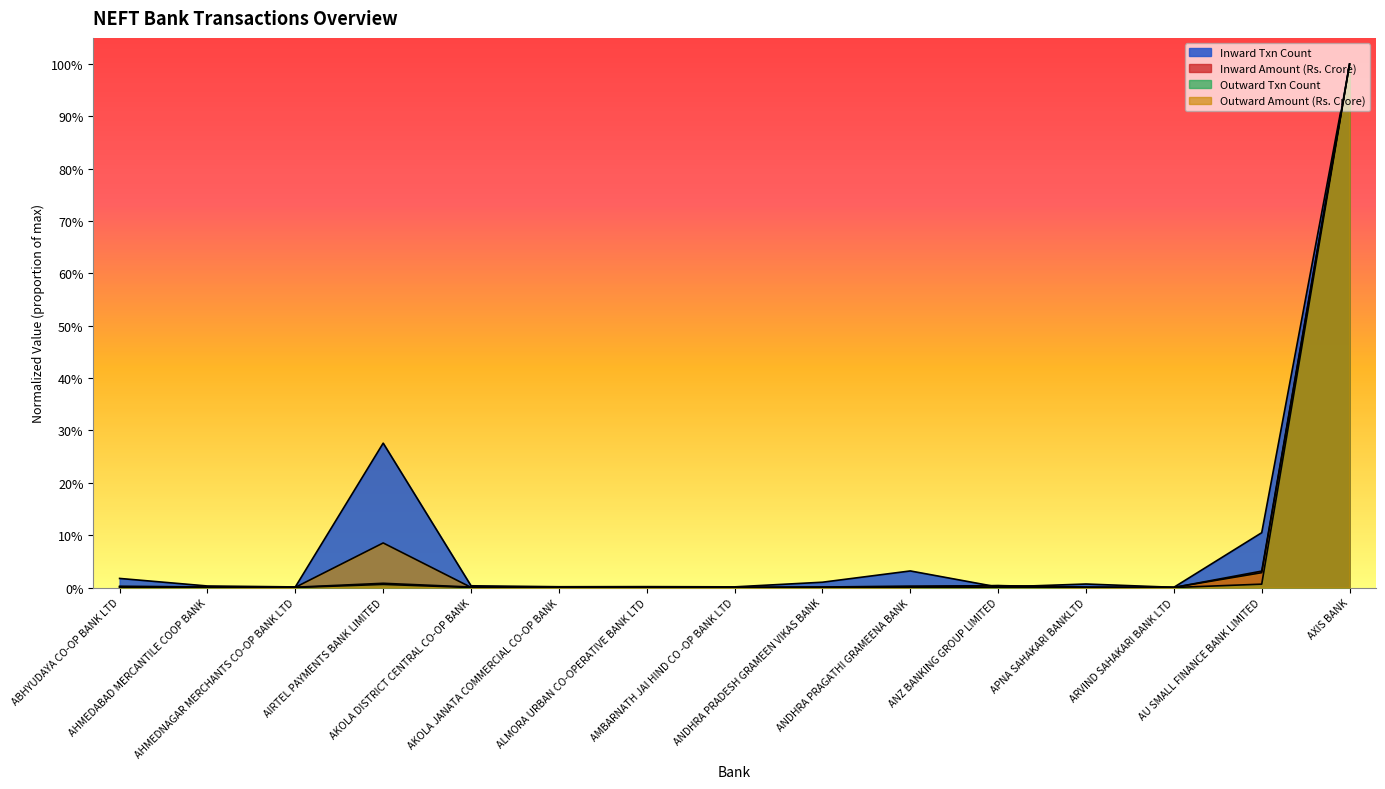

What is the difference between the maximum and minimum values in the Inward Amount (Rs. Crore) series?

1.0